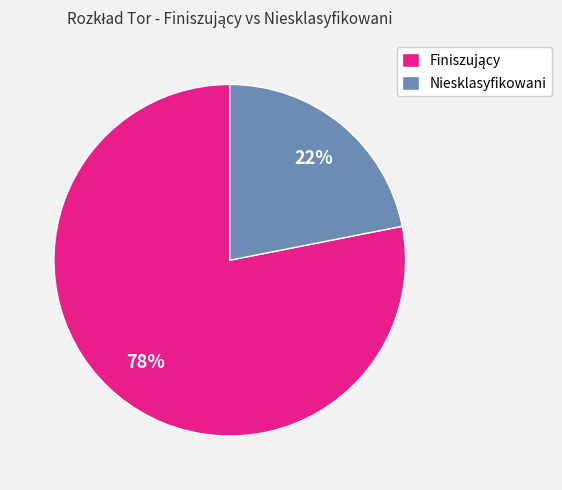

Which category has the smallest portion of the pie?

Niesklasyfikowani